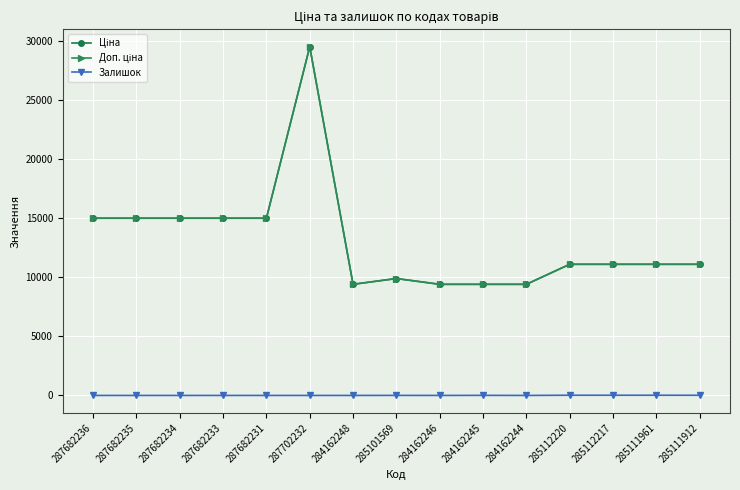

What are all the series names shown in the legend?

Ціна, Доп. ціна, Залишок